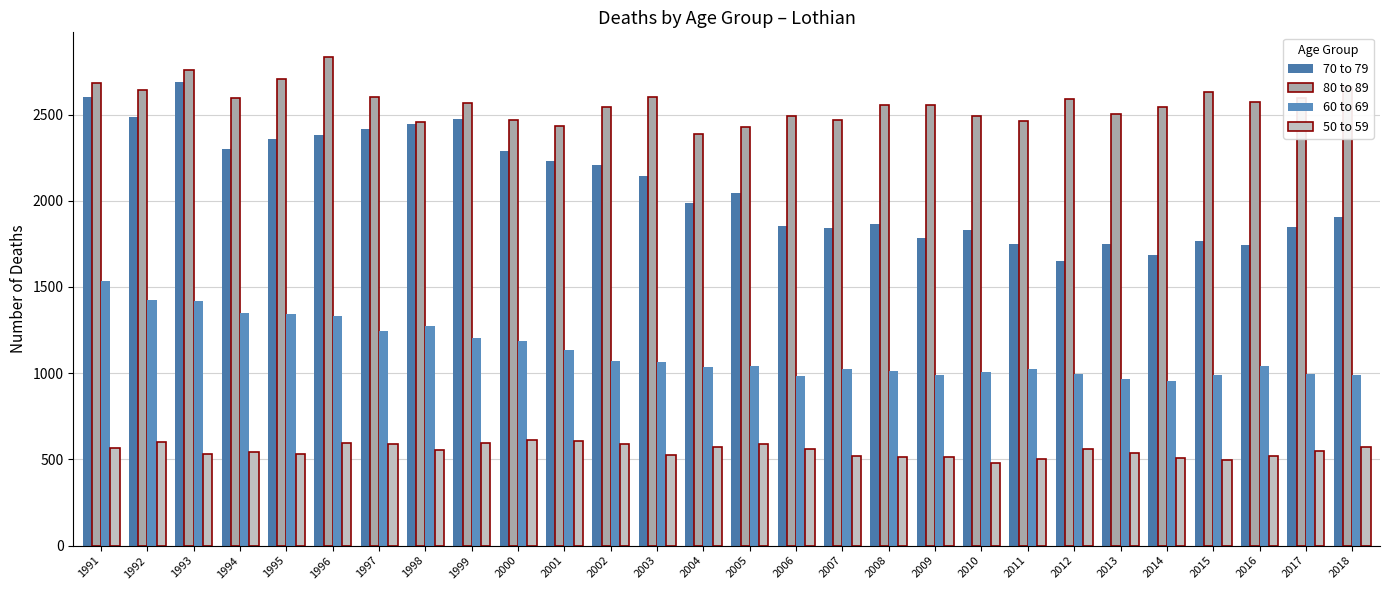

Are the bars horizontal?

No